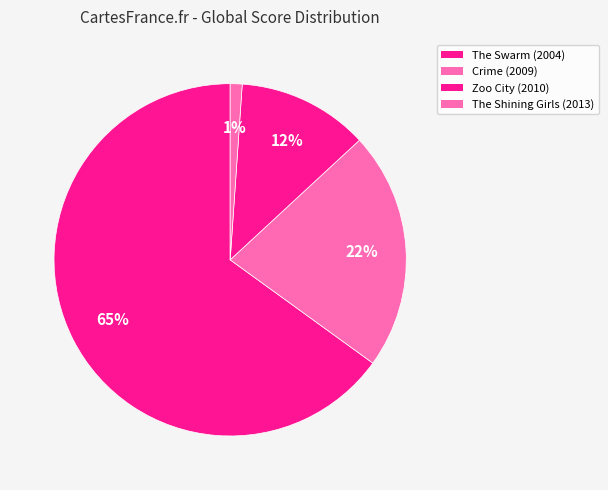

Rank the categories by value from lowest to highest.

The Shining Girls (2013), Zoo City (2010), Crime (2009), The Swarm (2004)